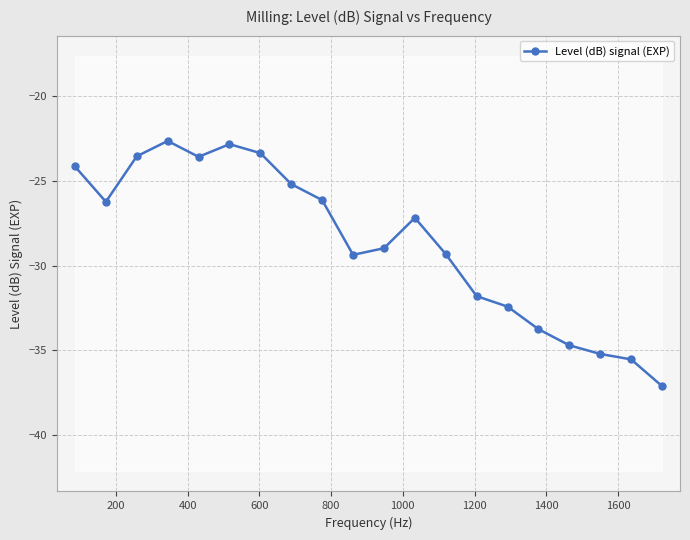

What is the value of the 13th point from the left?

-29.3